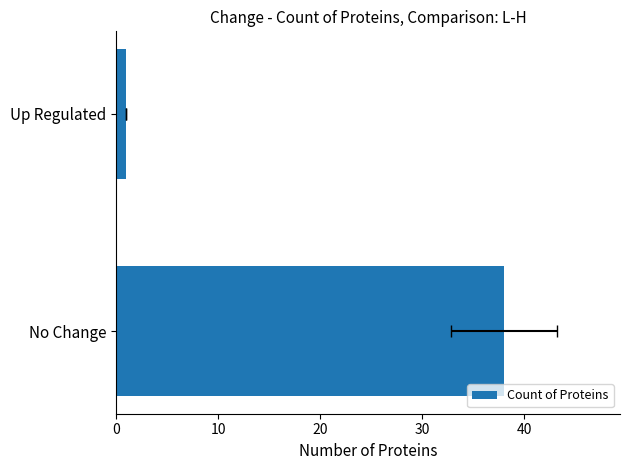

What is the smallest value displayed?

1